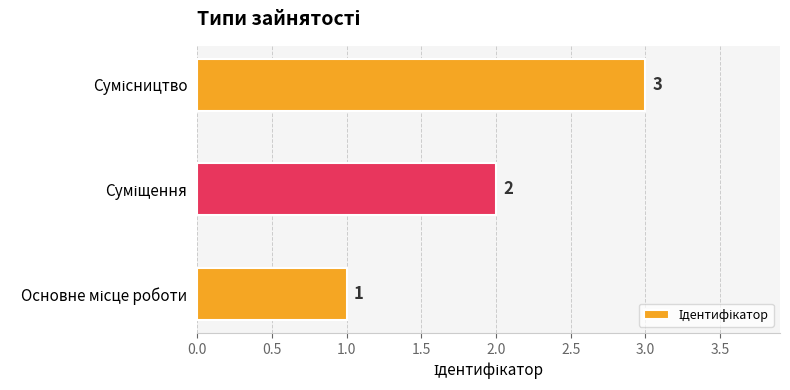

What is the greatest value displayed?

3